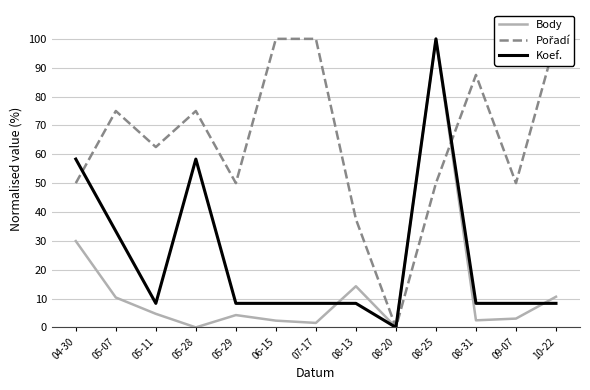

What is the sum of the Pořadí values at 06-15 and 05-07?

175.0